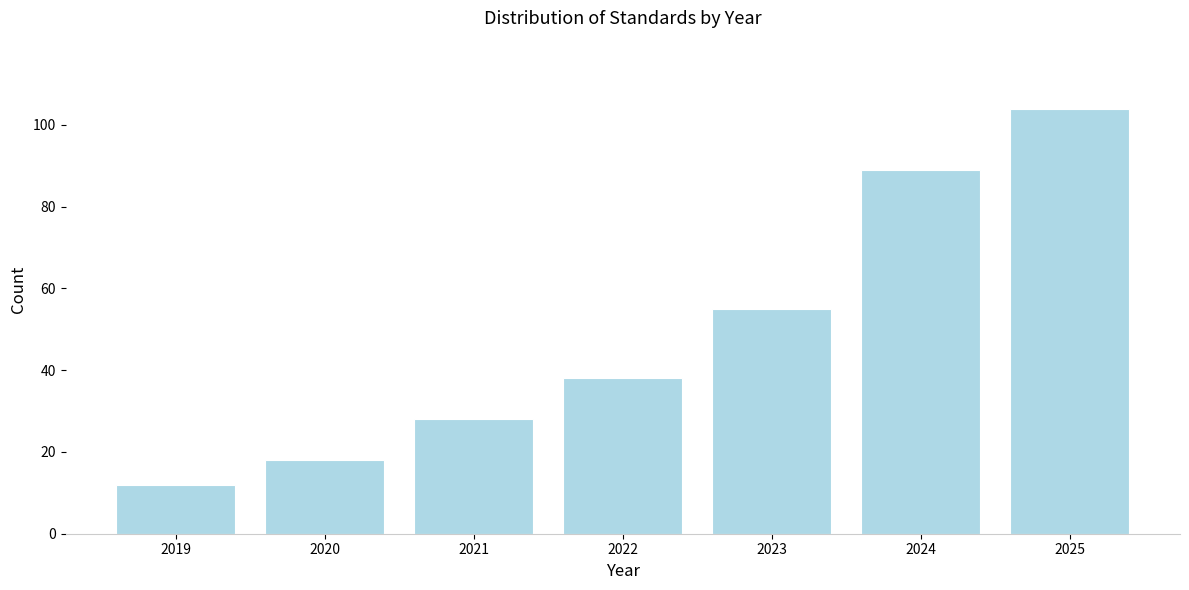

Reading left to right, extract all data points from this chart.

12	18	28	38	55	89	104